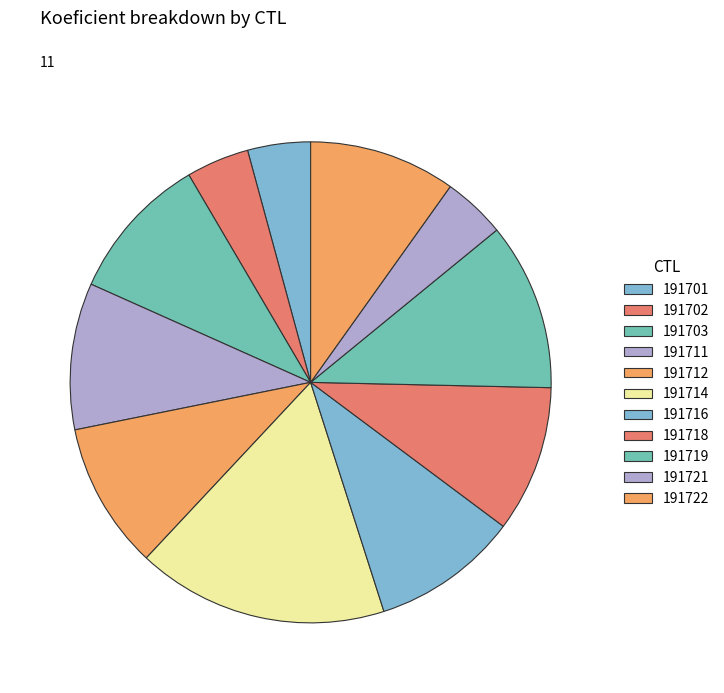

To the nearest percent, what is the average slice percentage?

9%